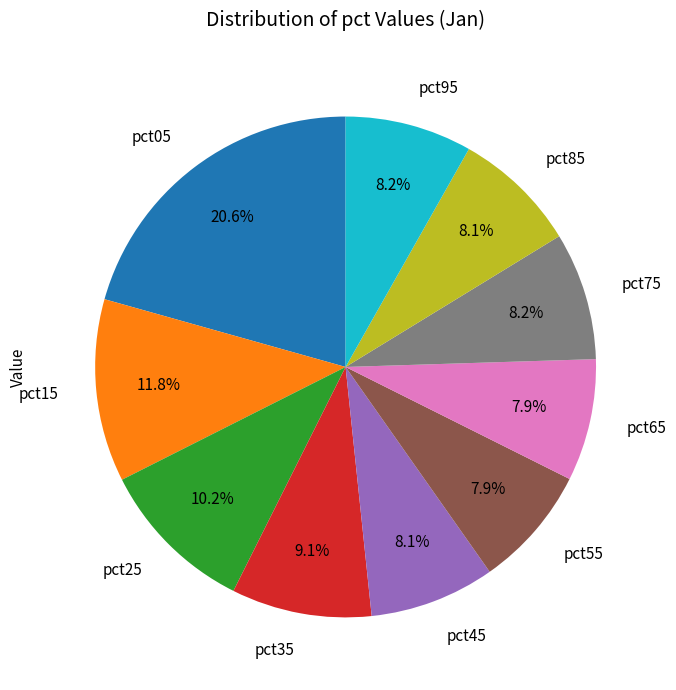

What is the largest slice in the pie chart?

pct05